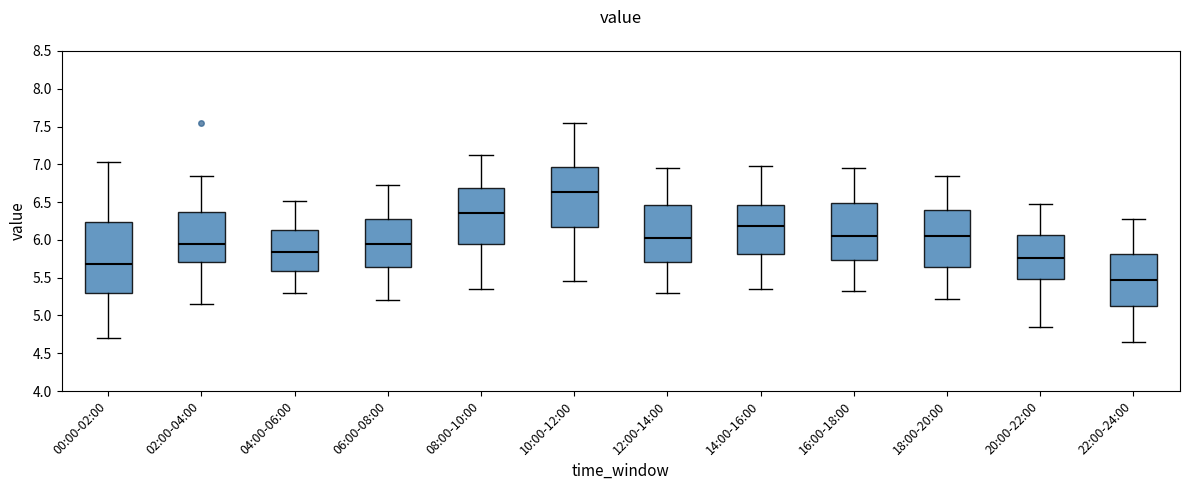

Where does the lower whisker of the box for 08:00-10:00 end on the y-axis? The values are not printed on the chart, so give them approximately, as read against the axis.

5.35